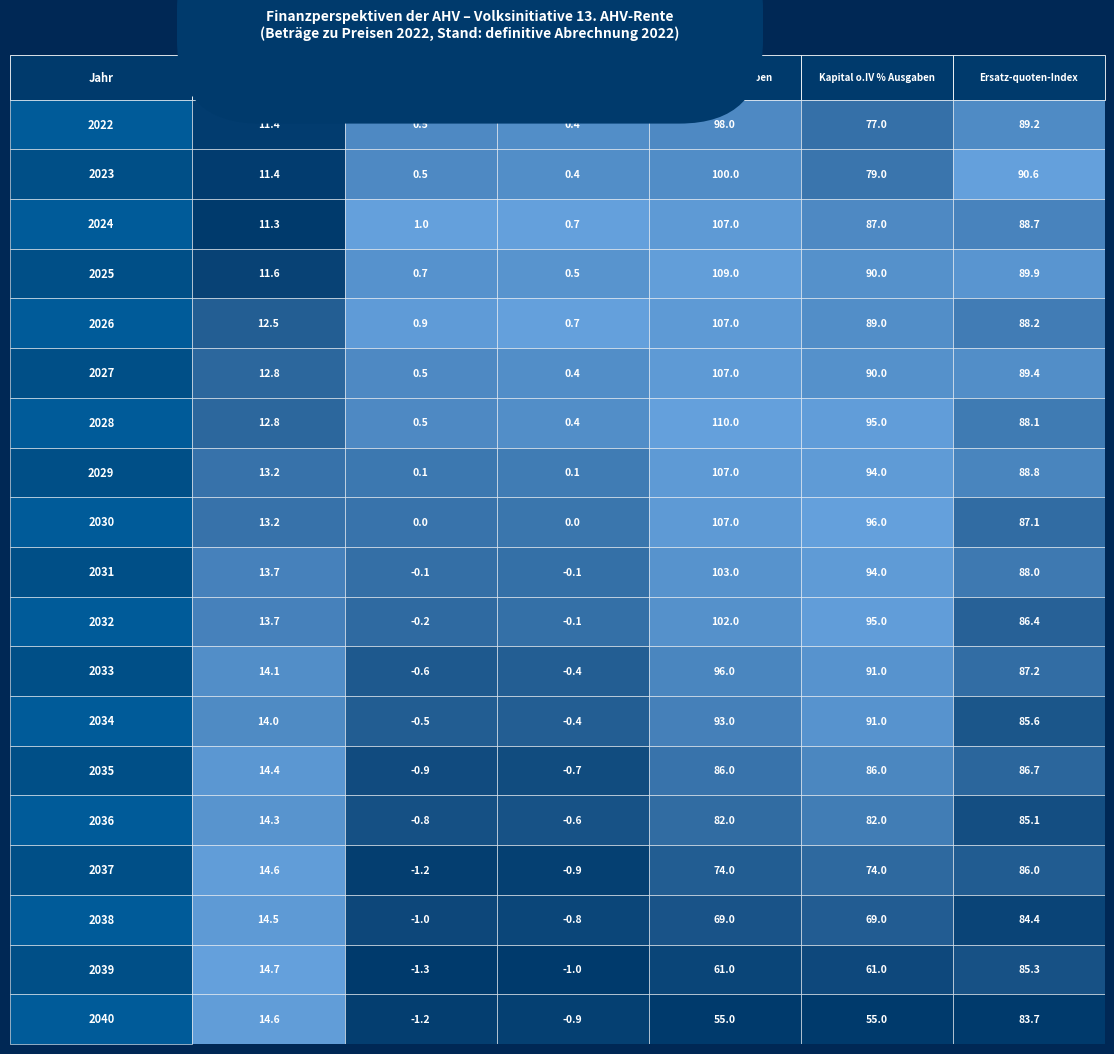

How many distinct data groups are displayed?

19